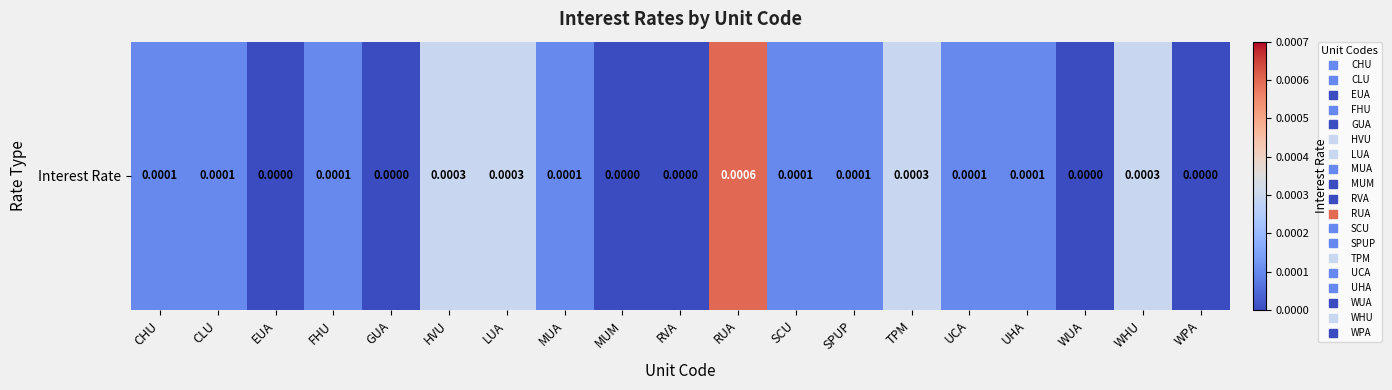

Count the number of values greater than 0.

13